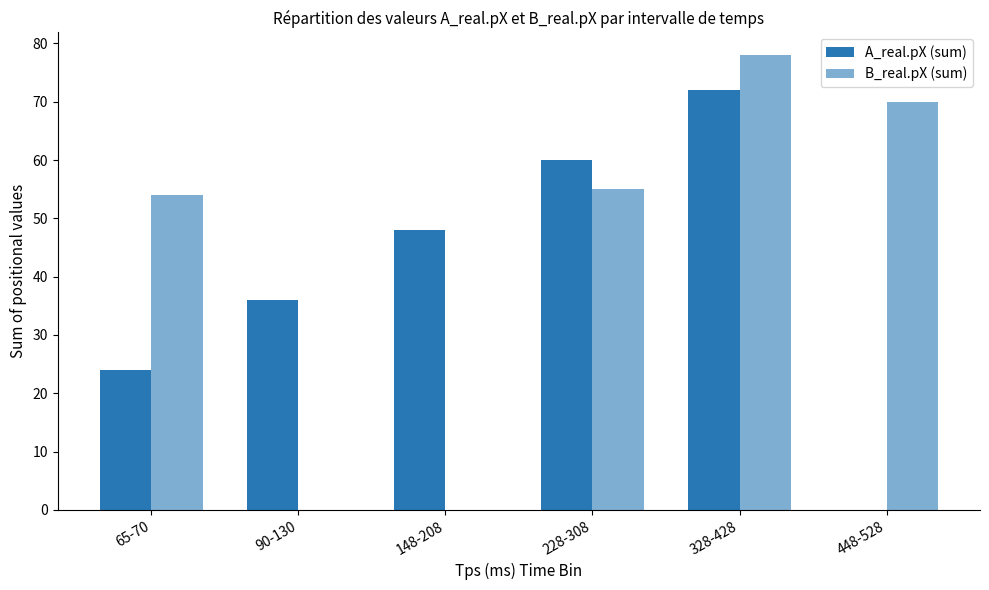

Are the bars horizontal?

No